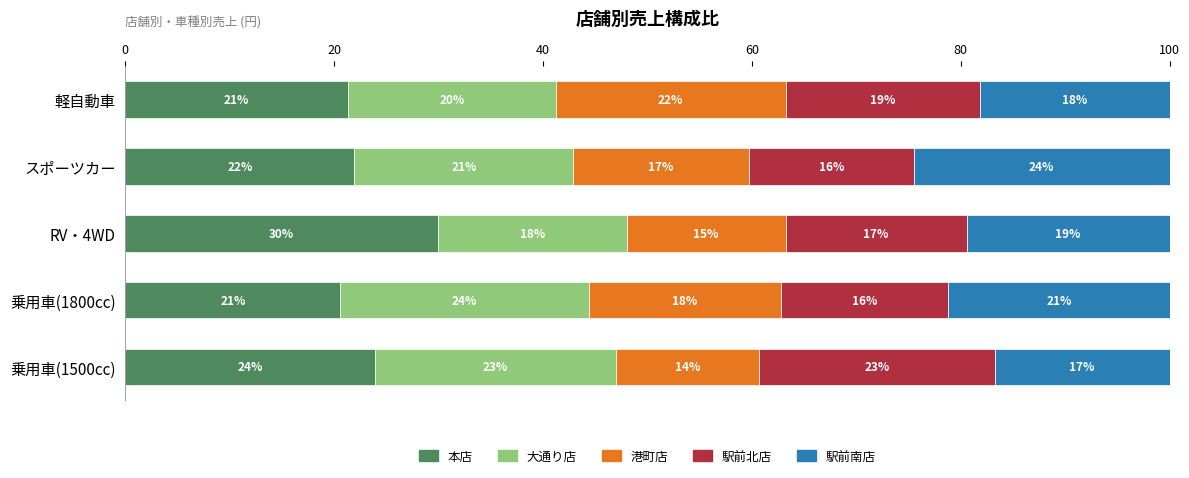

Read the 本店 value at 軽自動車.

21.3